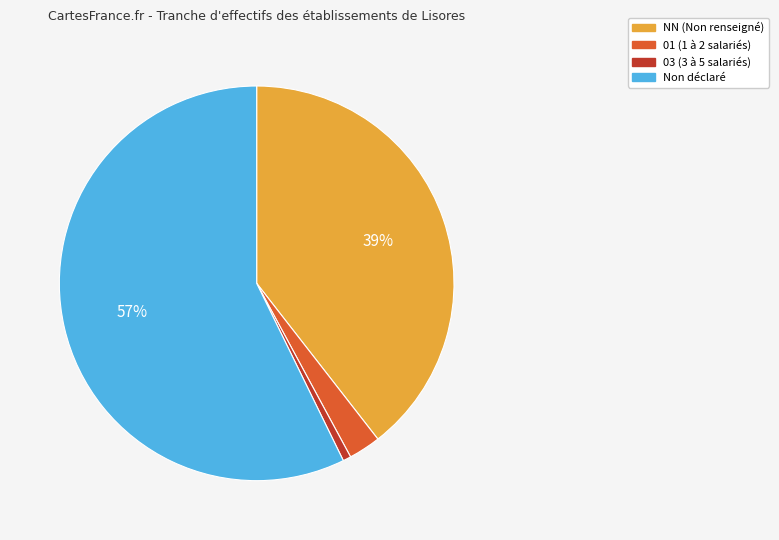

To the nearest percent, what is the average slice percentage?

25%